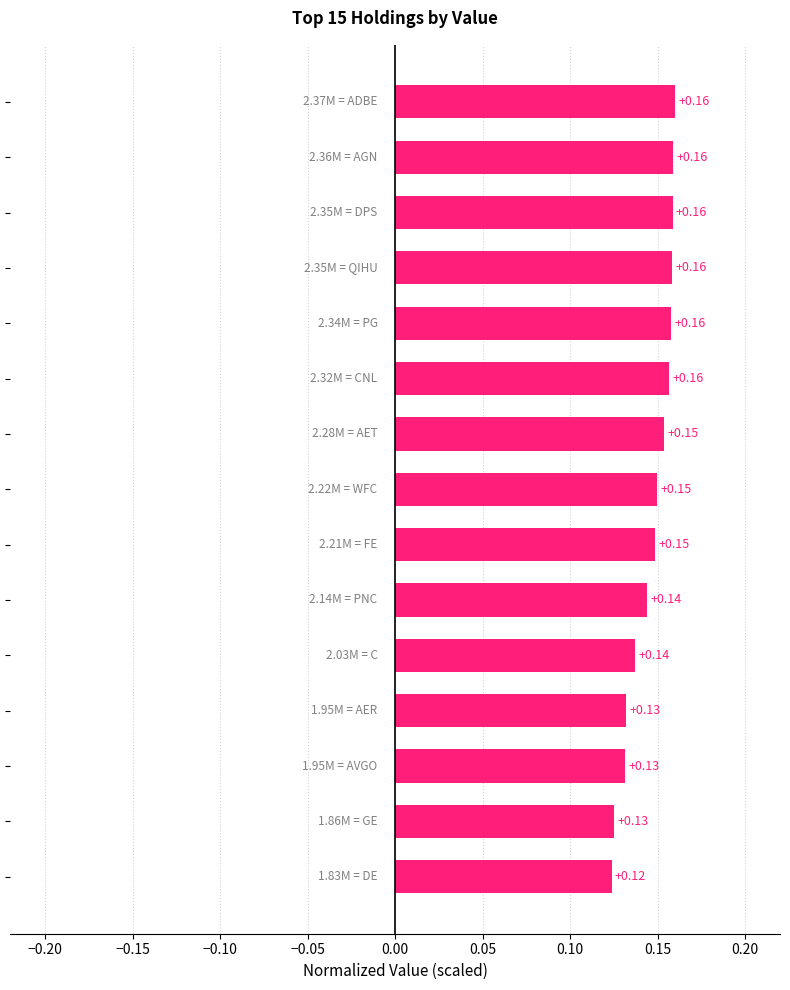

How many data points does each series have?

15